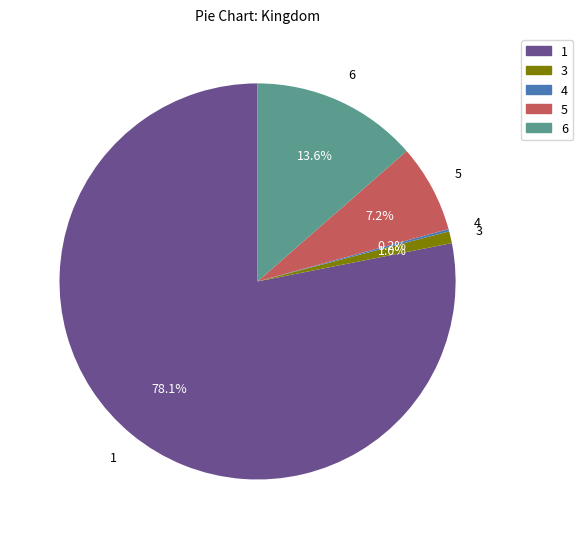

Which category has the biggest portion of the pie?

1